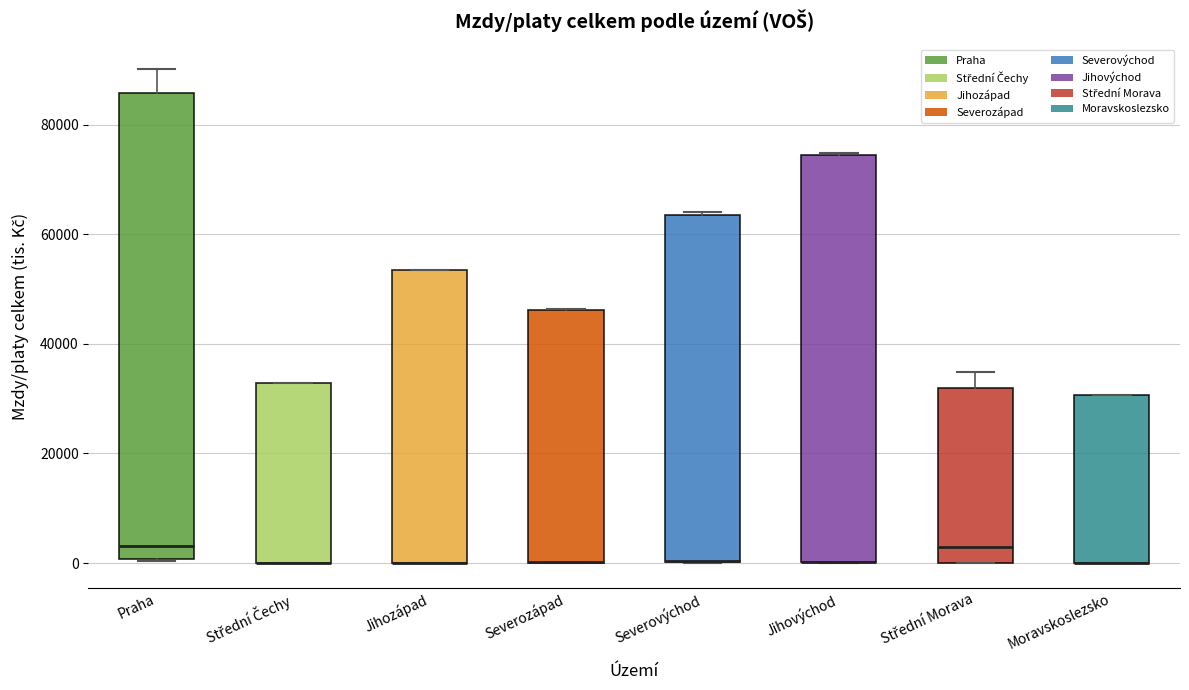

Which box is the tallest, from its lower edge to its upper edge?

Praha